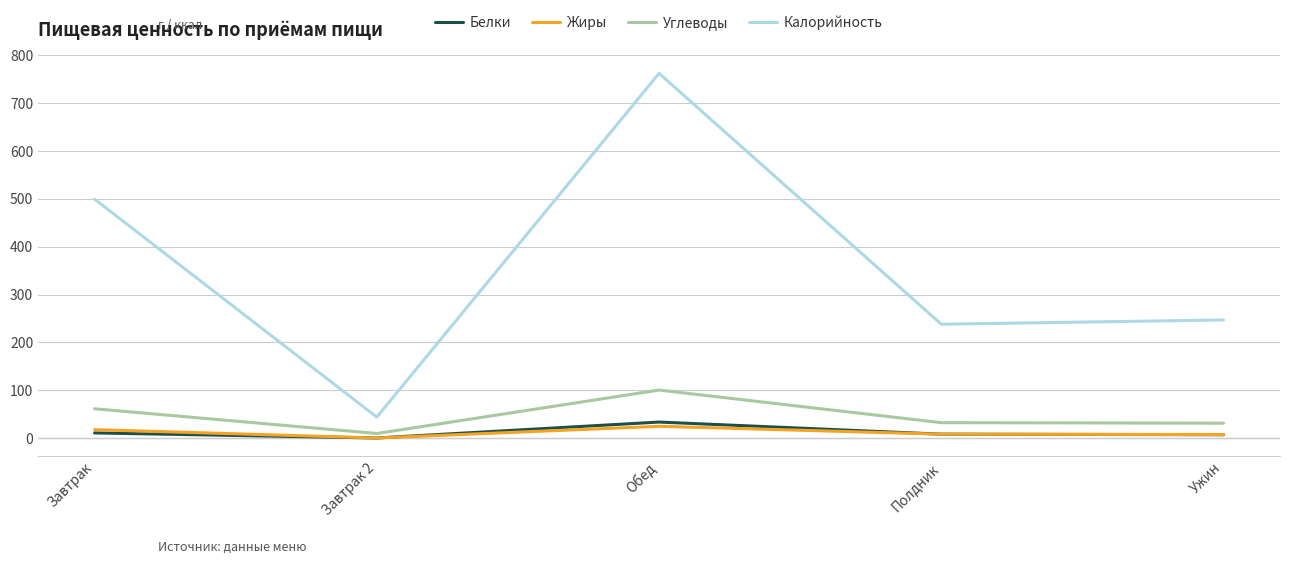

The value of Углеводы at Завтрак is 94.8. True or false?

False